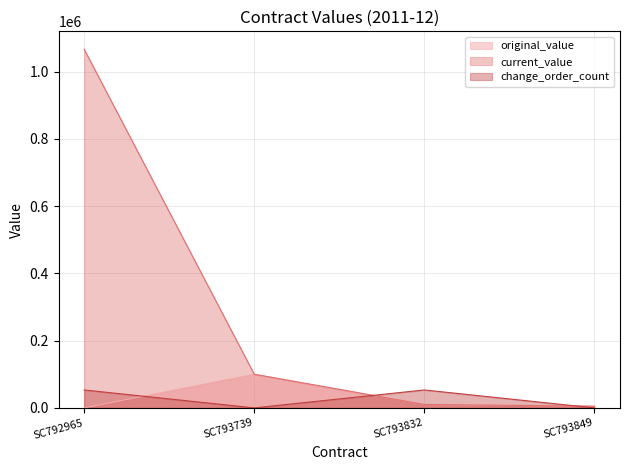

Rank the categories by original_value value from lowest to highest.

SC792965, SC793849, SC793832, SC793739